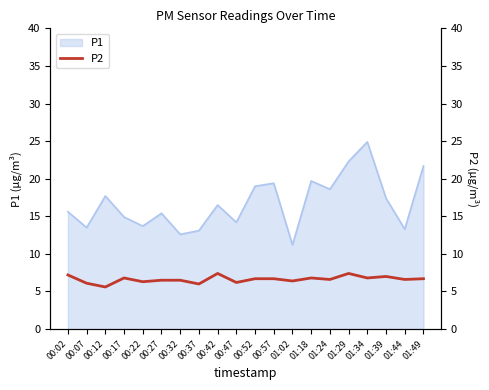

True or false: P1 has a value of 24.5 at 00:47.

False